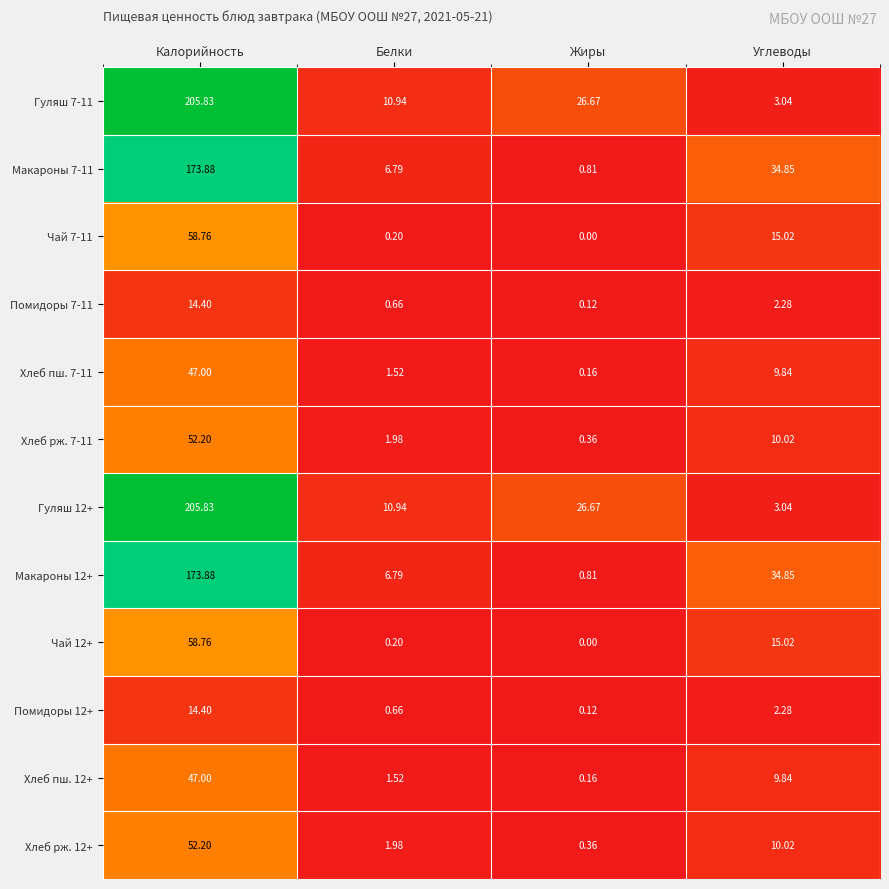

Is the value of Гуляш 7-11 at Калорийность greater than the value of Макароны 12+ at Белки?

Yes